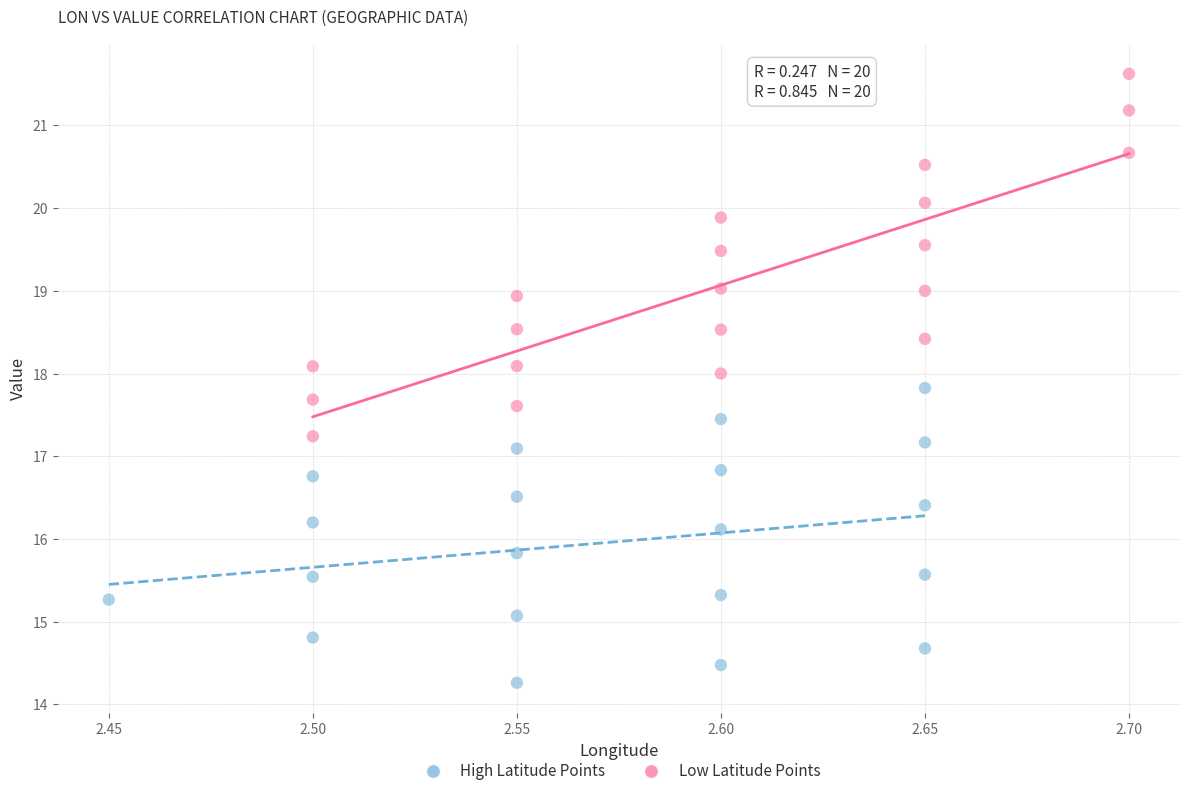

Which series reaches the maximum Y coordinate?

Low Latitude Points